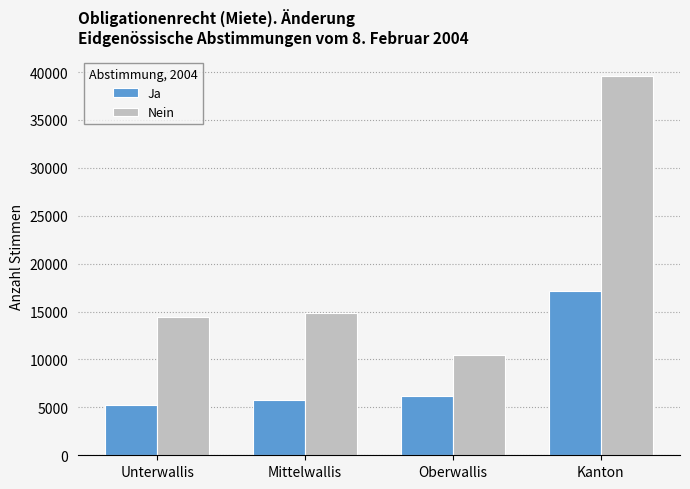

What is the label of the 3rd bar from the left?

Oberwallis